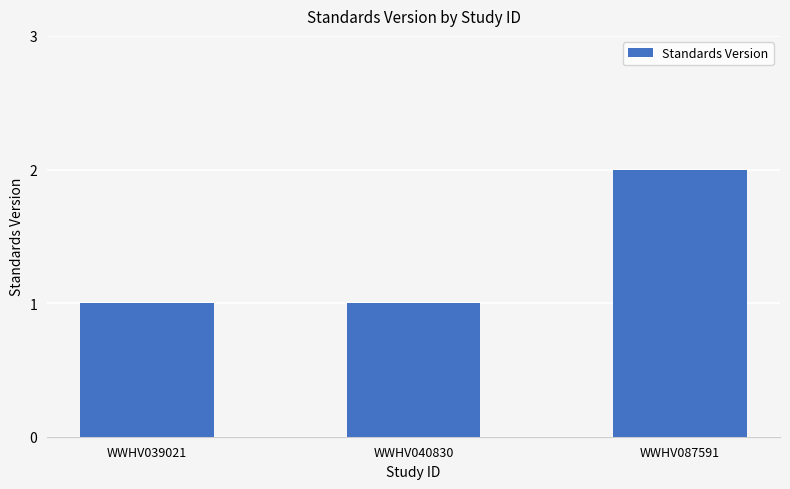

Which has a higher value, WWHV087591 or WWHV039021?

WWHV087591